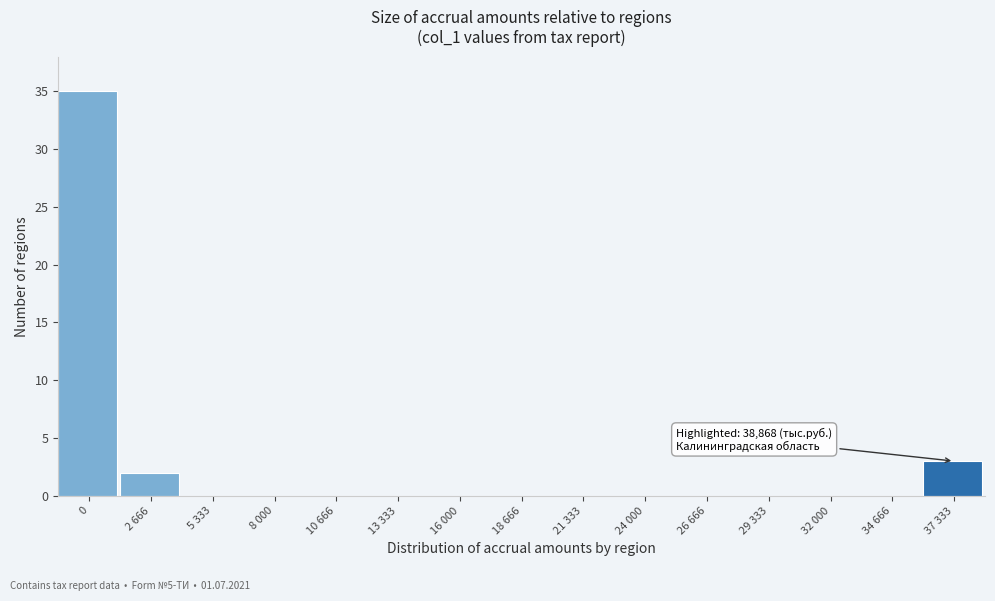

Reading left to right, extract all data points from this chart.

0=35	2 666=2	5 333=0	8 000=0	10 666=0	13 333=0	16 000=0	18 666=0	21 333=0	24 000=0	26 666=0	29 333=0	32 000=0	34 666=0	37 333=3